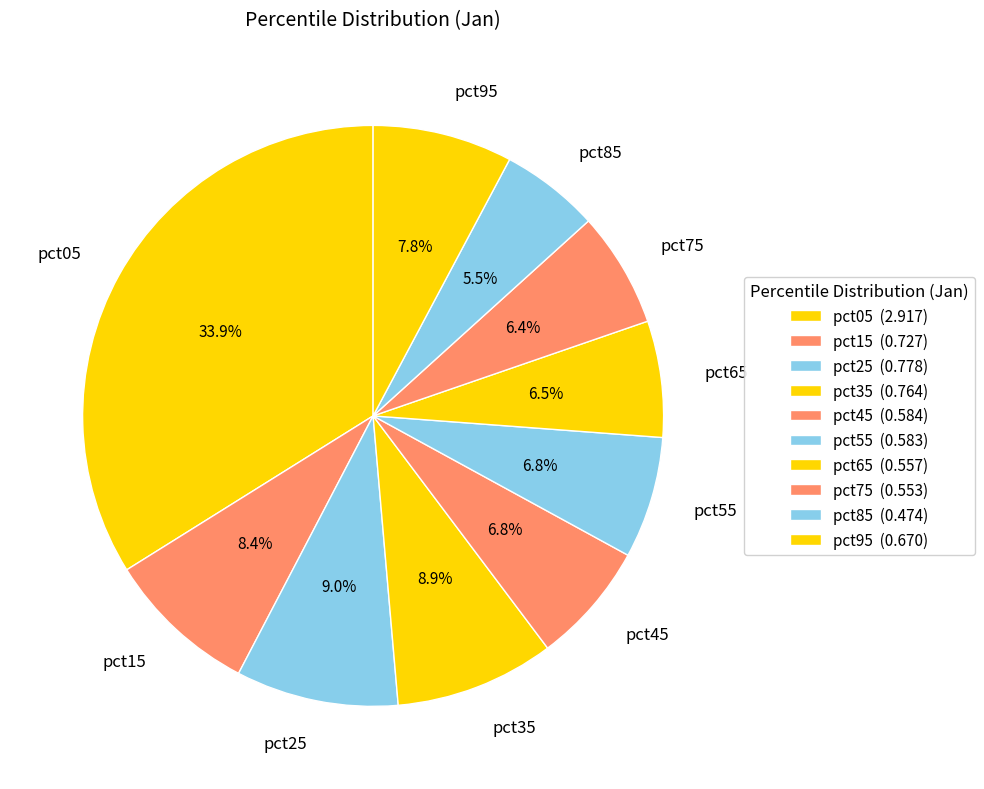

To the nearest percent, what is the average slice percentage?

10%